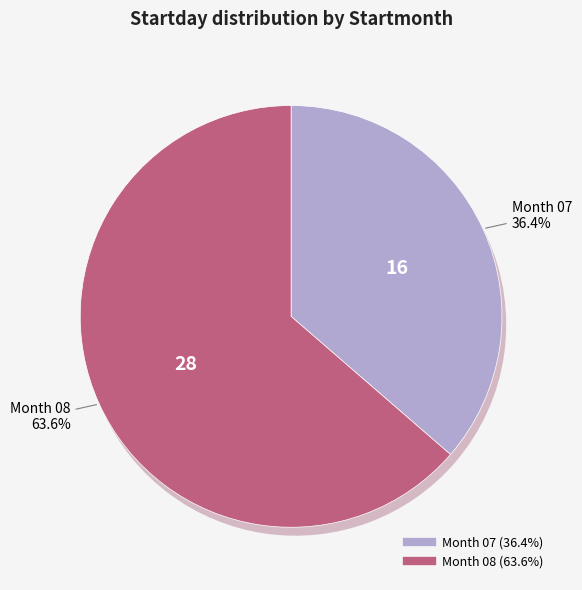

What is the largest slice in the pie chart?

08